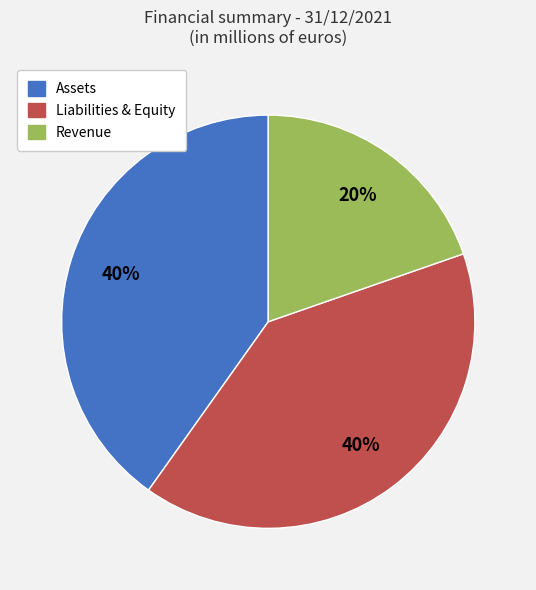

To the nearest percent, what is the difference between the largest and smallest slice percentages?

20%